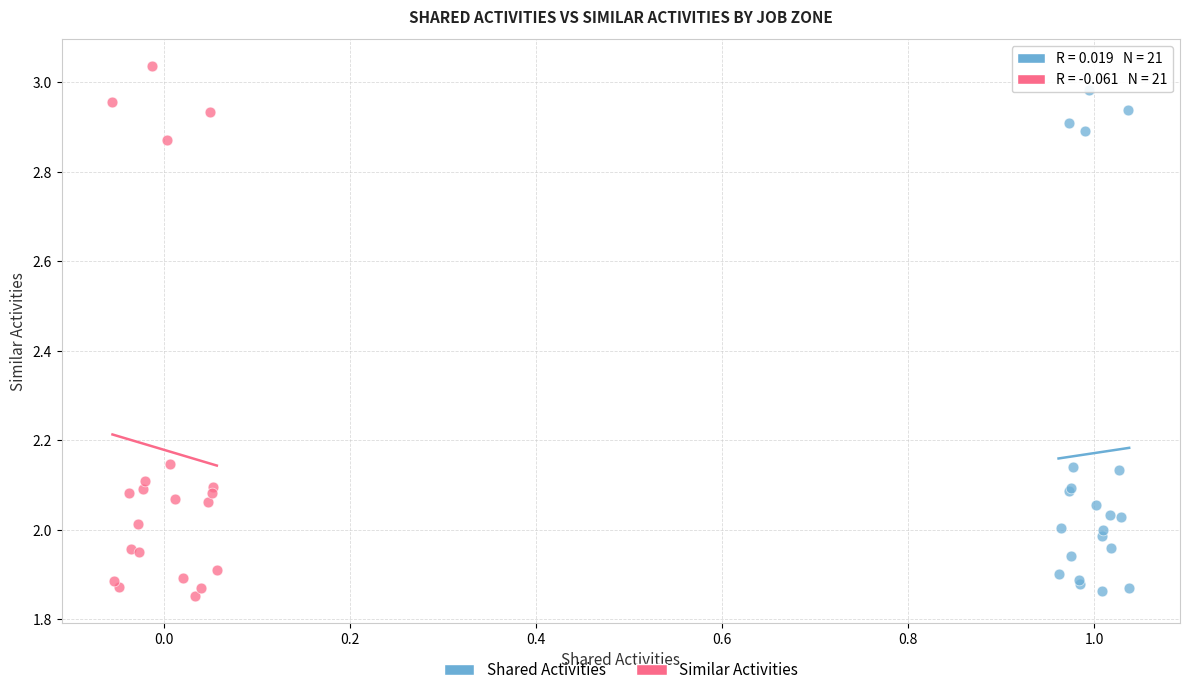

What are all the series names shown in the legend?

Shared Activities, Similar Activities